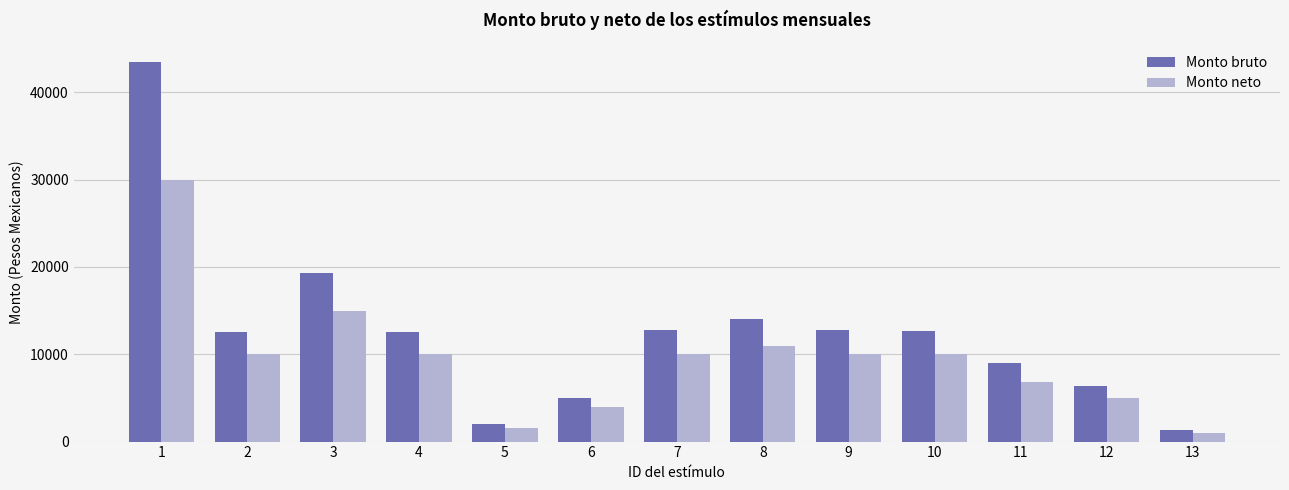

What is the difference between the Monto neto values at 10 and 11?

3136.0